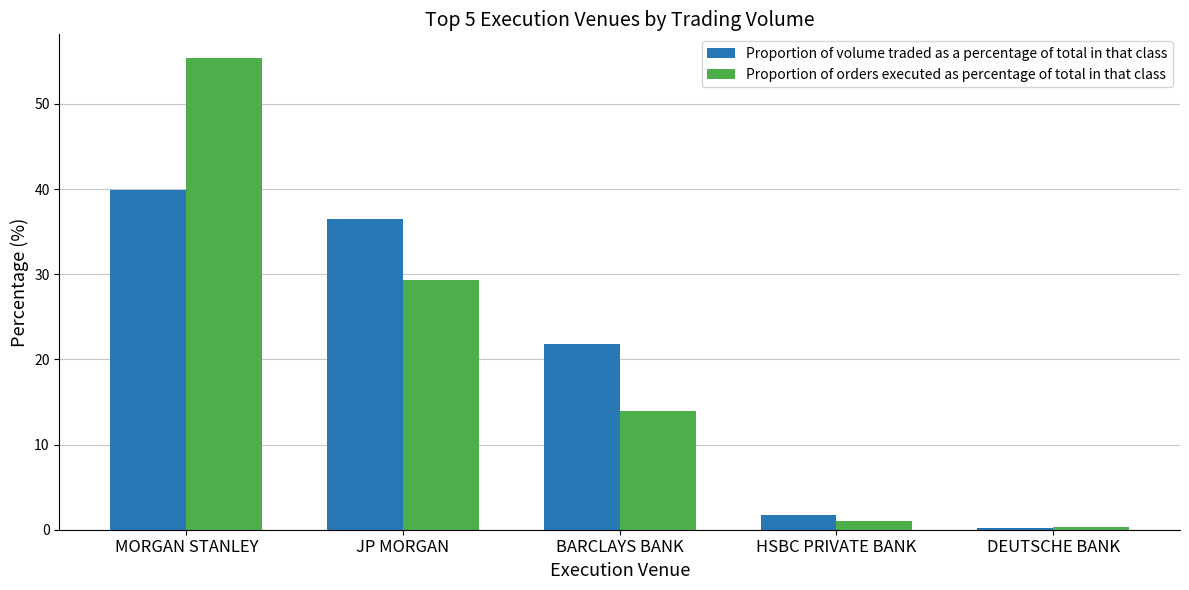

How many values in the Proportion of volume traded as a percentage of total in that class series exceed 21?

3